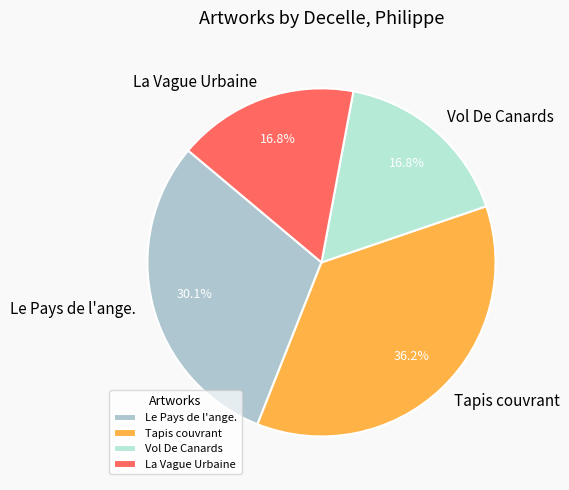

Is it true that Vol De Canards is 10% of the pie?

False